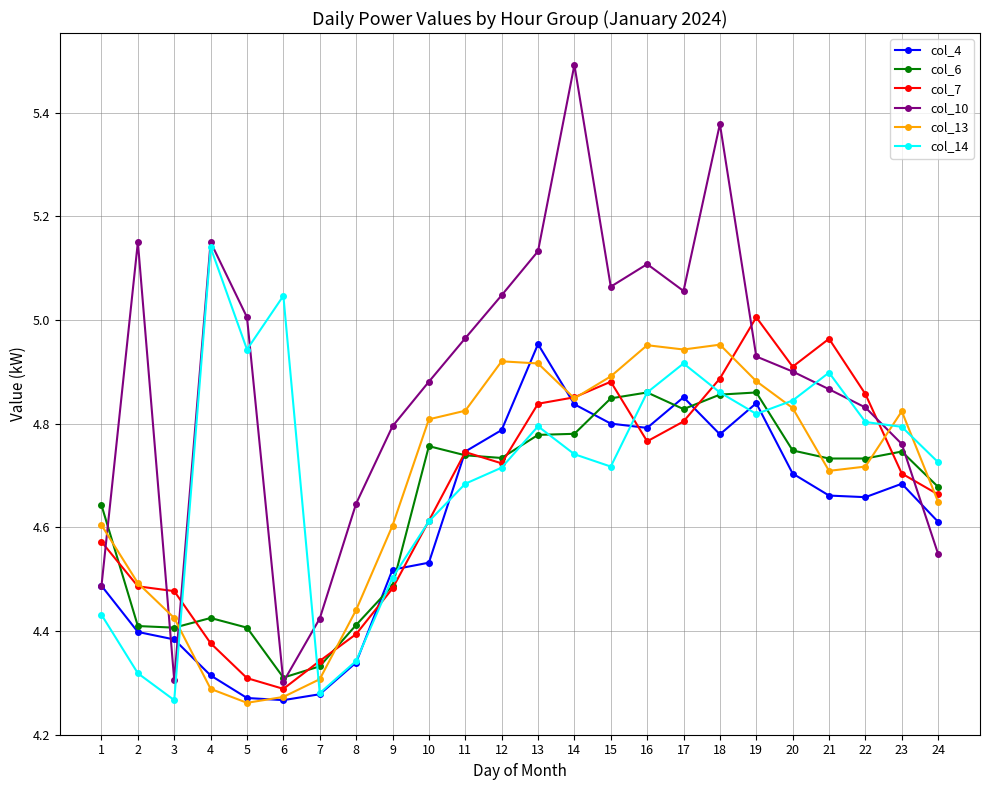

At which category does the chart reach its peak across all series?

14